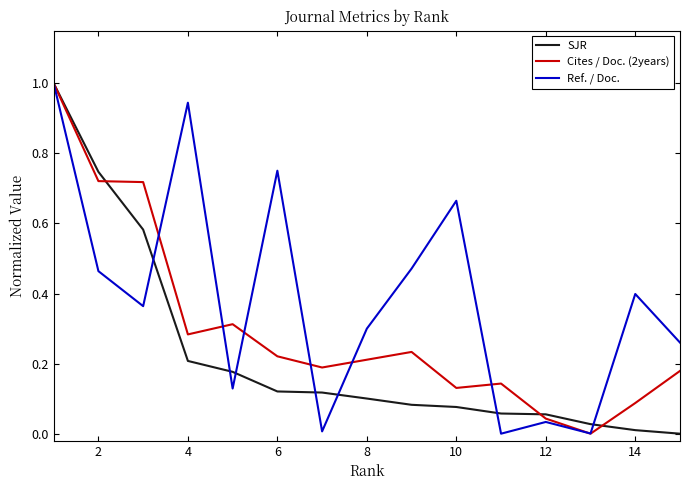

What are all the series names shown in the legend?

SJR, Cites / Doc. (2years), Ref. / Doc.